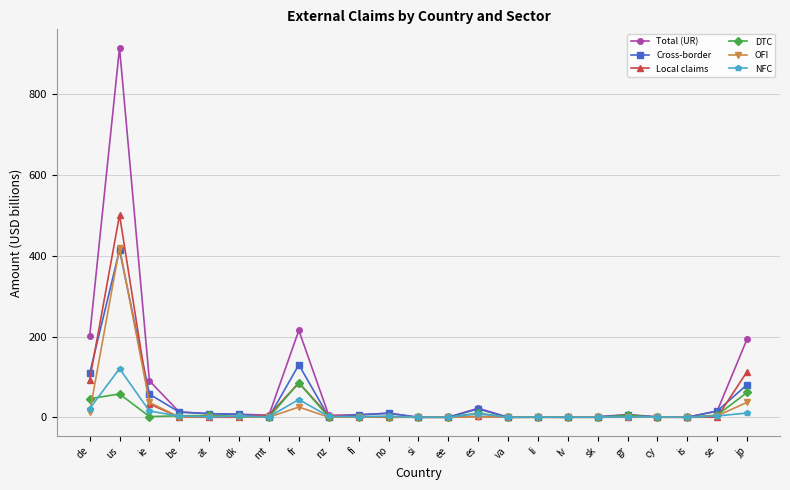

Does the chart have visible grid lines?

Yes